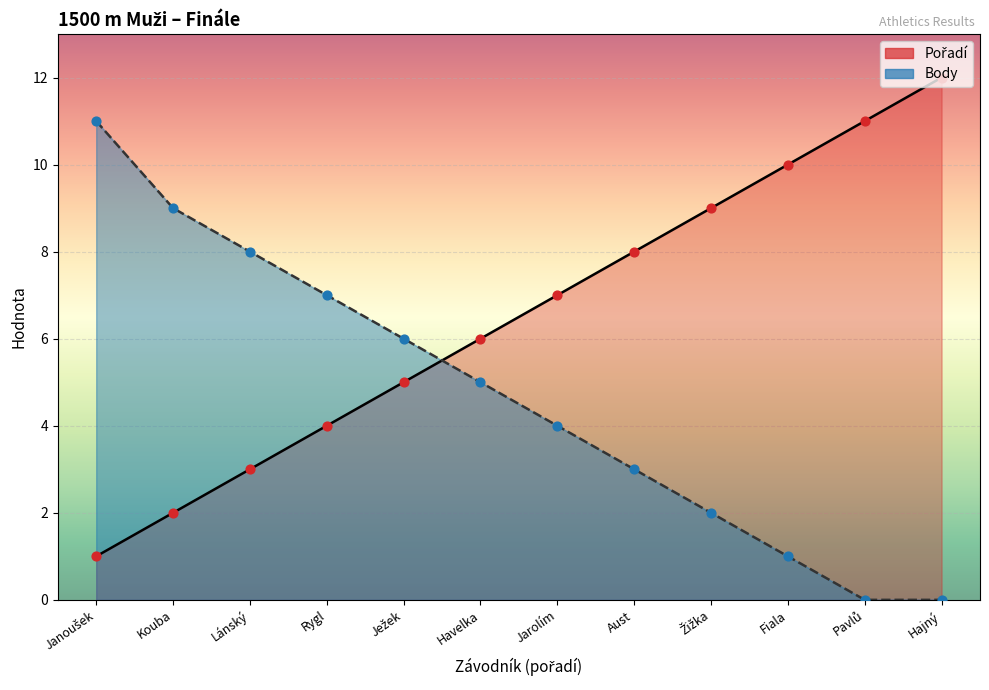

Which series reaches the maximum Y coordinate?

Pořadí